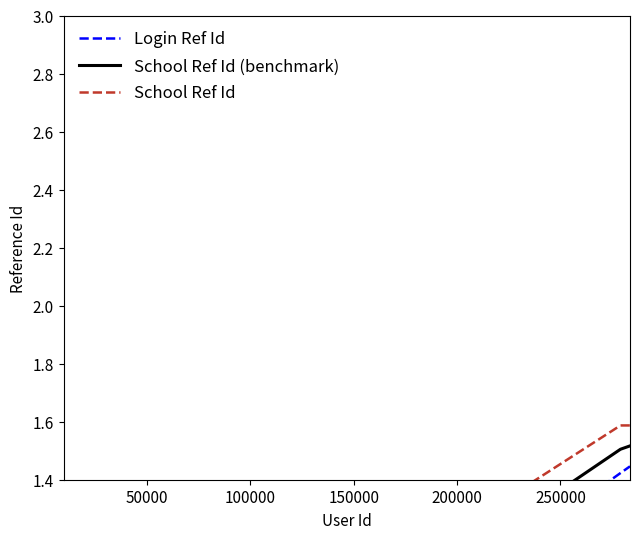

Which series ends up on top after the final intersection of School Ref Id (benchmark) and School Ref Id?

School Ref Id